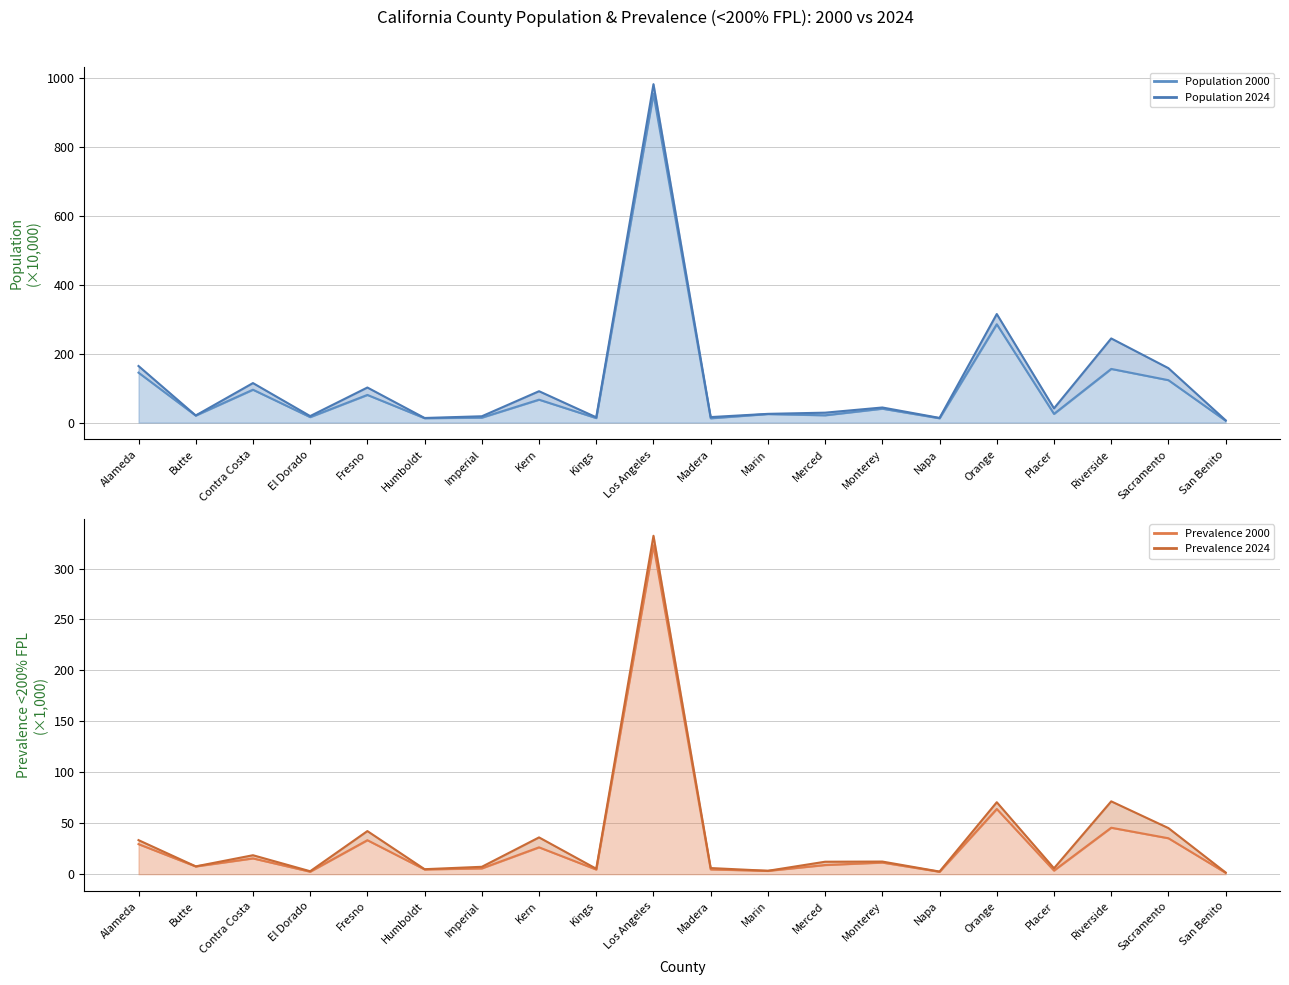

Reading left to right, list all the values displayed in this chart.

Population 2000: 144.9	20.3	95.4	15.8	80.2	12.7	14.3	66.4	13.0	954.4	12.4	24.7	21.1	40.3	12.5	285.4	25.2	155.7	123.1	5.4
Prevalence 2000: 29.5	7.6	15.5	2.4	33.4	4.7	5.7	26.3	4.5	322.7	4.7	3.3	9.0	11.4	2.4	64.0	3.5	45.6	35.3	1.3
Population 2024: 164.2	20.6	114.7	18.9	101.7	13.3	18.3	91.0	15.3	982.4	15.9	25.3	28.7	43.8	13.5	315.1	41.3	244.2	157.9	6.6
Prevalence 2024: 33.4	7.7	18.6	2.9	42.3	4.9	7.2	36.1	5.3	332.1	6.0	3.3	12.2	12.4	2.6	70.6	5.8	71.5	45.2	1.6